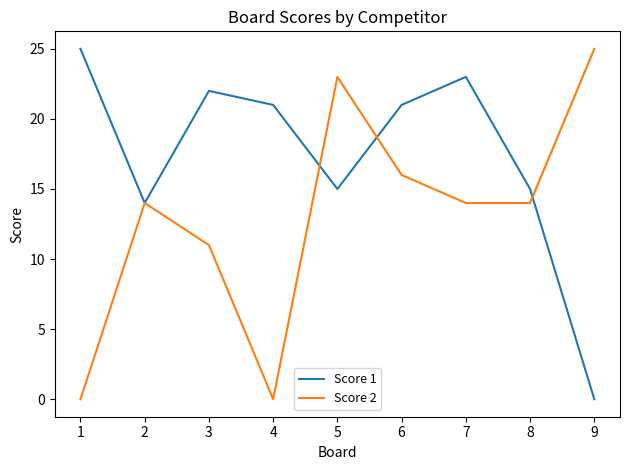

What value does the Score 1 series have at 5?

15